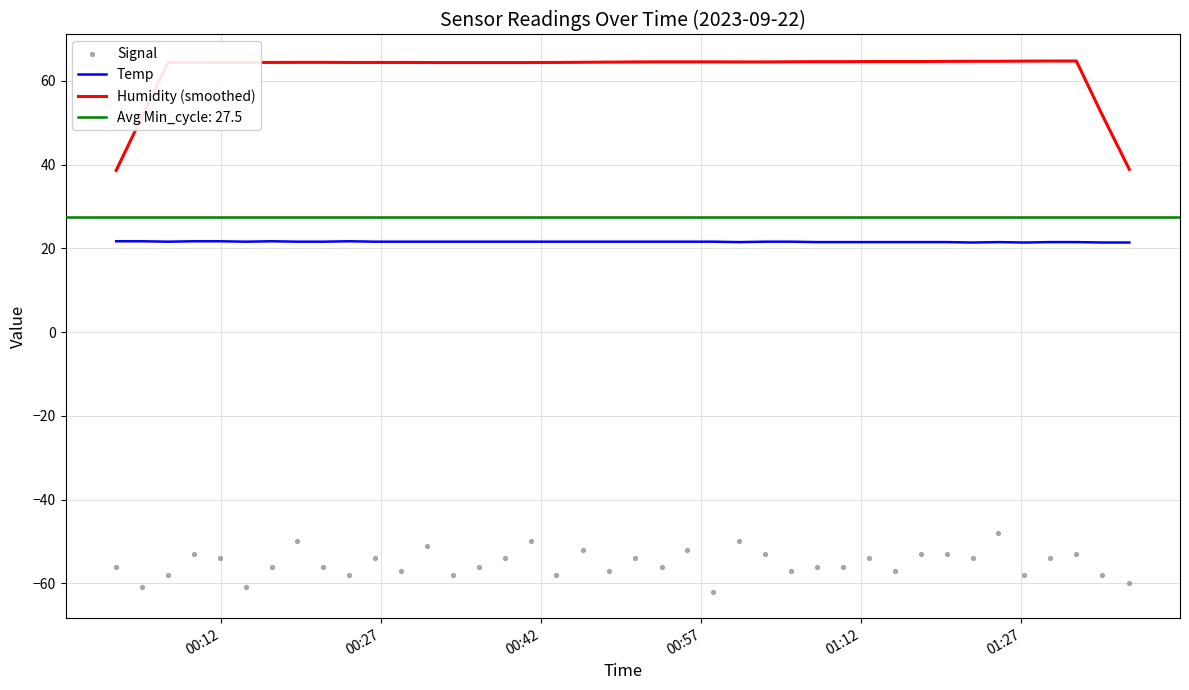

True or false: Humidity (smoothed) and Temp intersect in this chart.

False